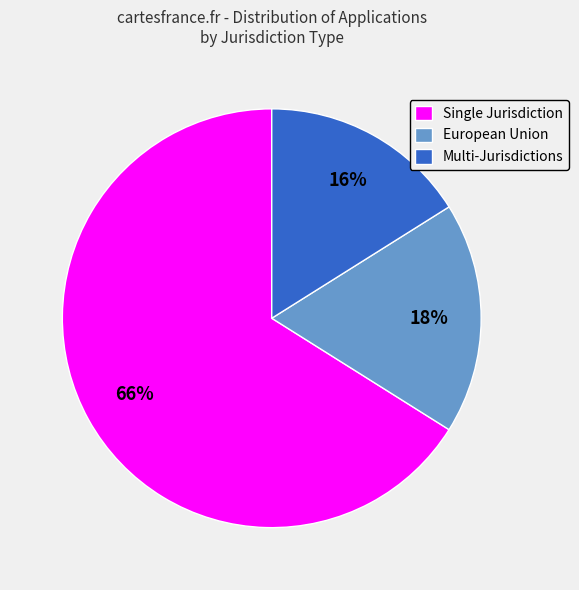

To the nearest percent, what percentage of the pie is European Union?

18%